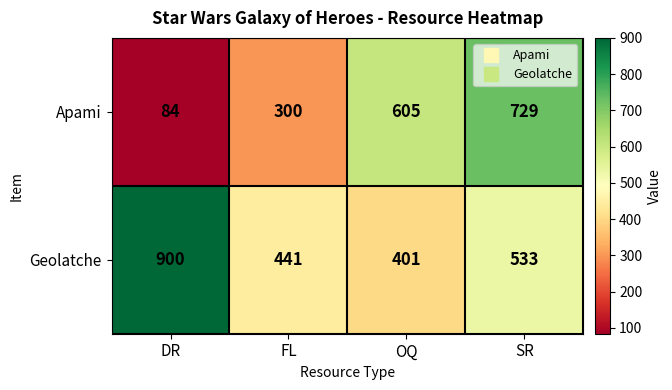

The value of Geolatche at FL is 661. True or false?

False